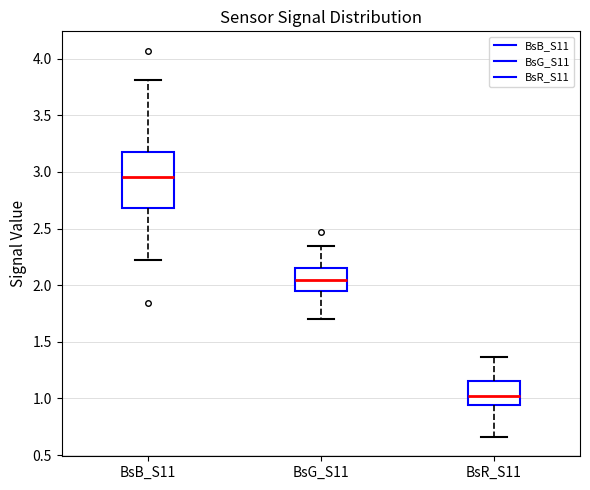

Comparing the boxes themselves (not the whiskers), which one is the tallest?

BsB_S11